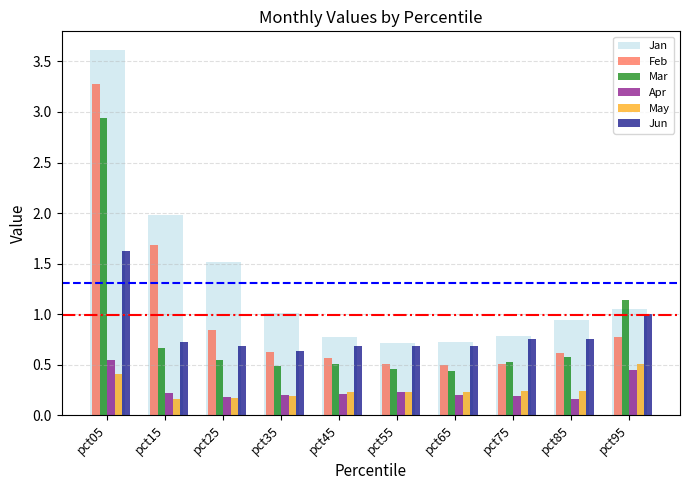

Which series has the largest range (max minus min)?

Jan